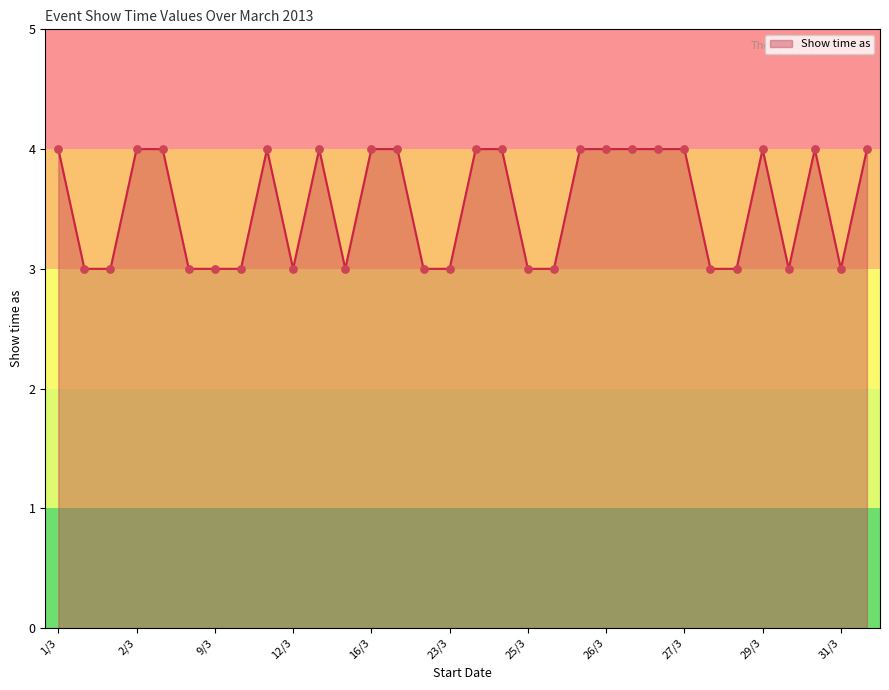

What is the greatest value displayed?

4